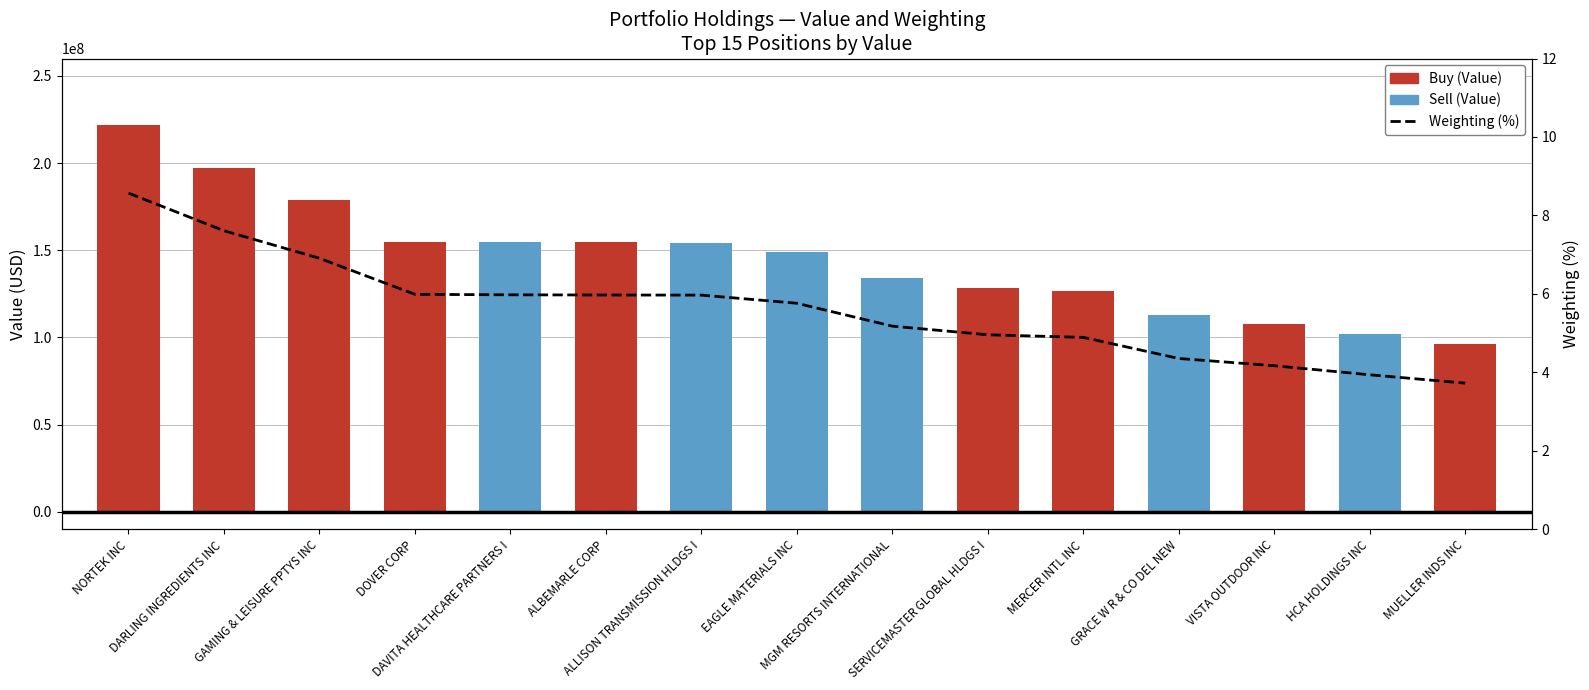

What is the total value across all series at MERCER INTL INC?

126584004.9